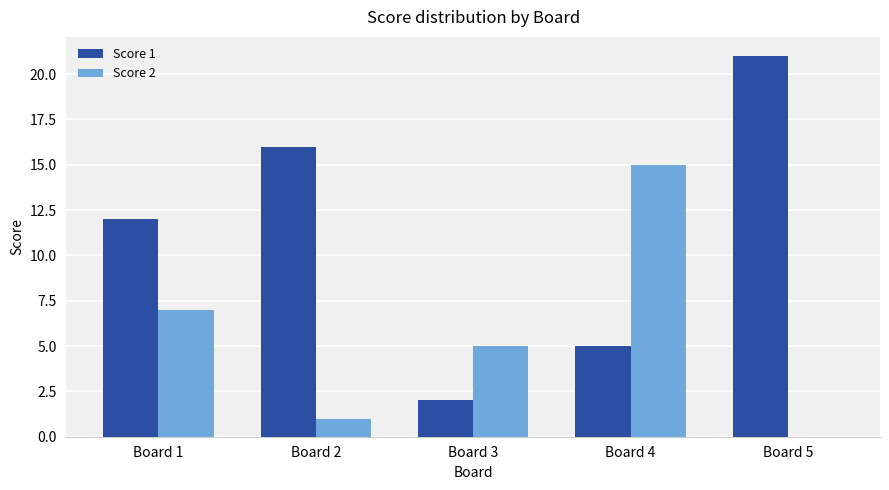

At which label is Score 2 closest to 7?

Board 1